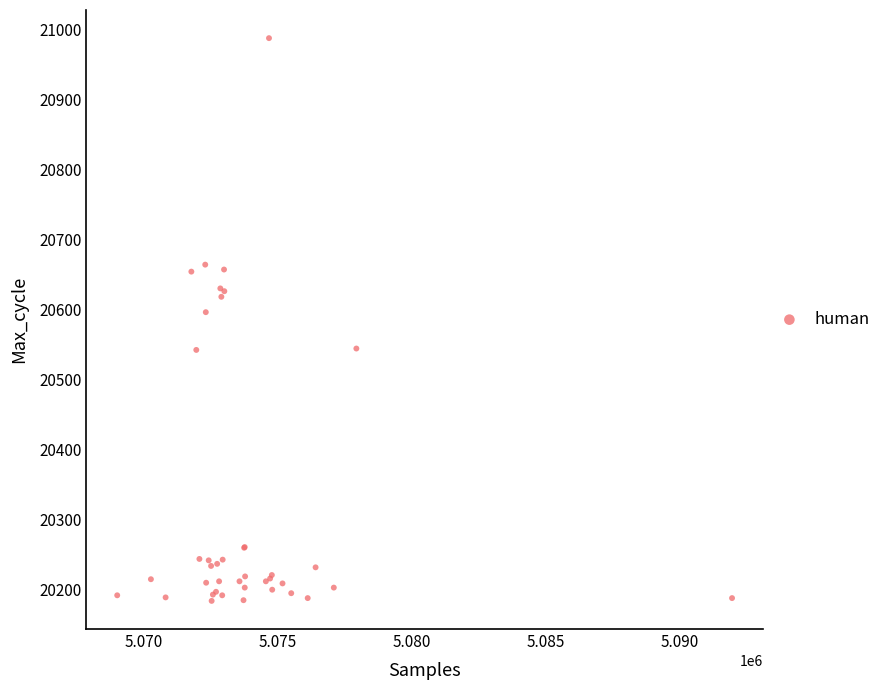

What Y value in the scatter plot is closest to 20585?

20596